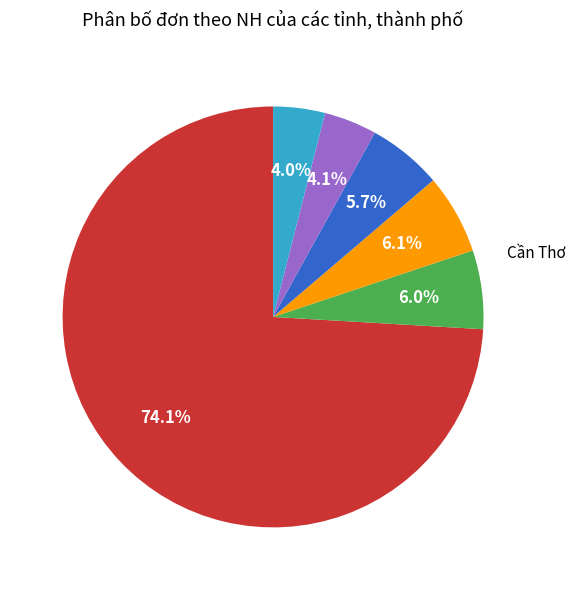

Is there any slice that represents more than half of the pie?

Yes